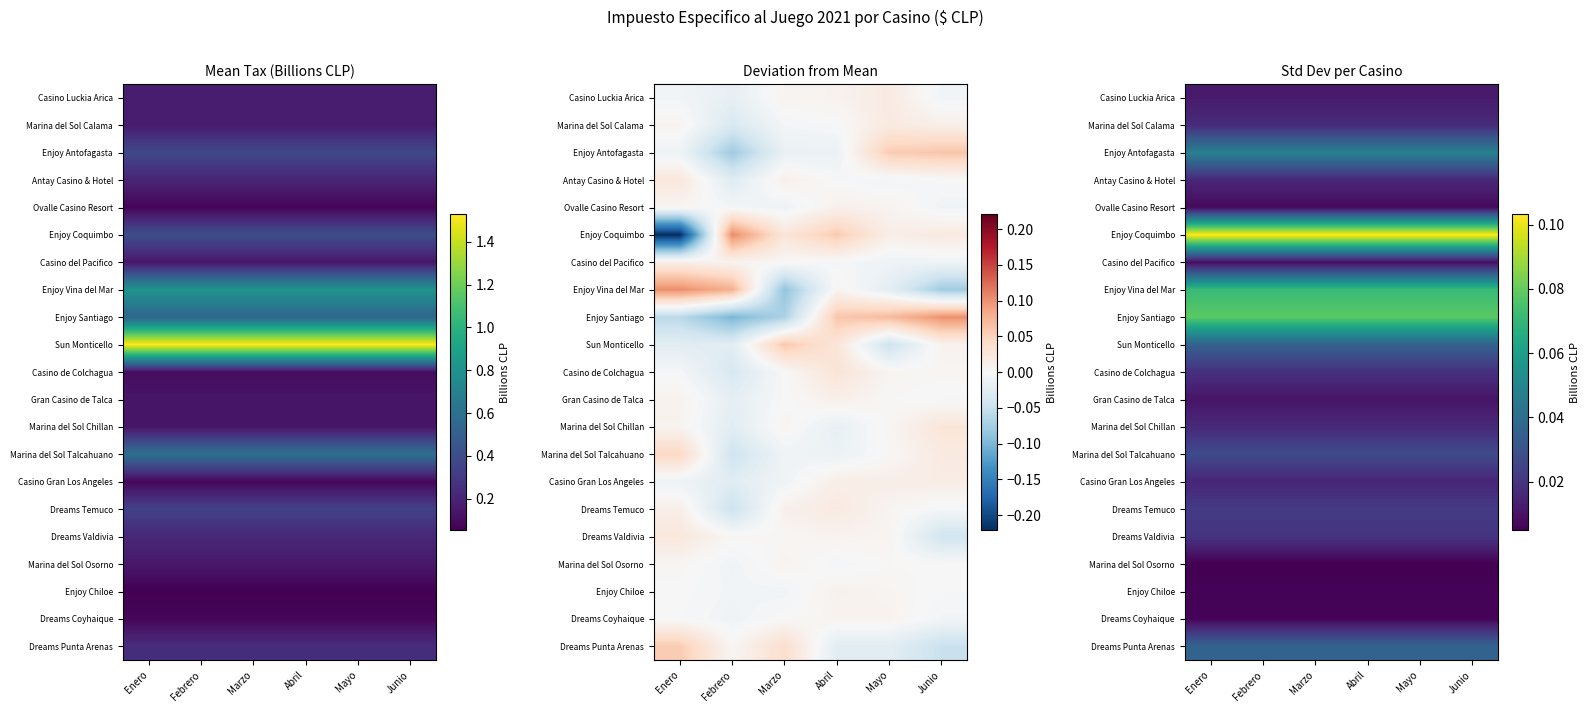

Rank the categories by Casino Luckia Arica value from lowest to highest.

Enero, Febrero, Marzo, Abril, Mayo, Junio